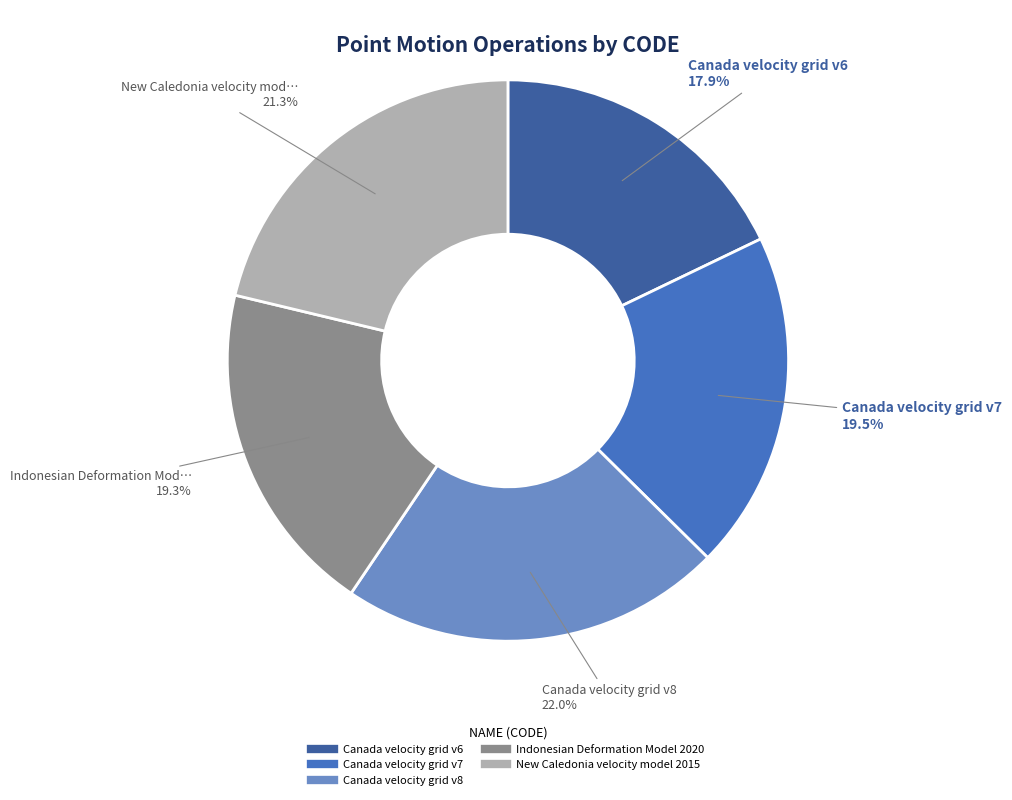

What is the ratio of the value at New Caledonia velocity model 2015 to the value at Indonesian Deformation Model 2020?

1.1